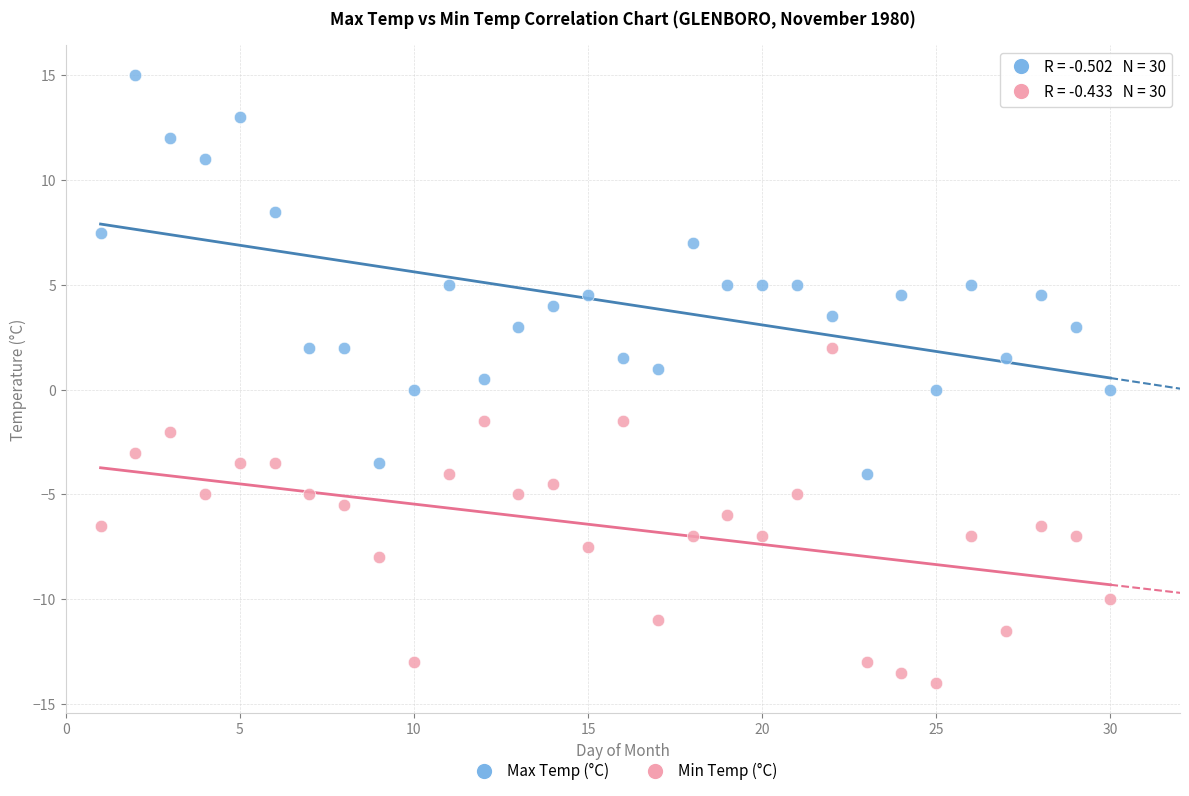

Which series contains the highest Y value?

Max Temp (°C)